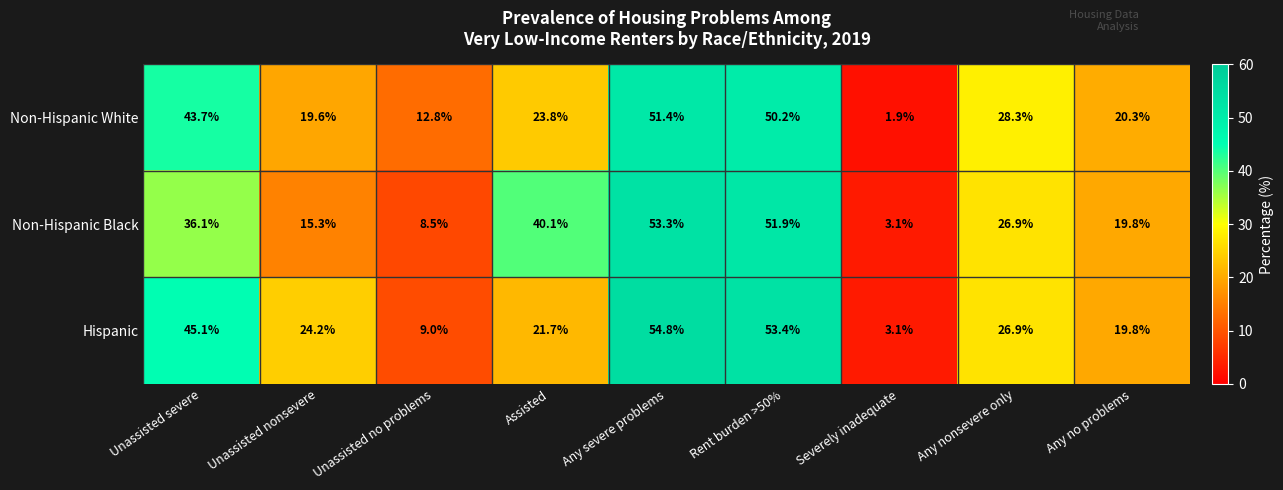

The value of Non-Hispanic Black at Severely inadequate is 3.1. True or false?

True